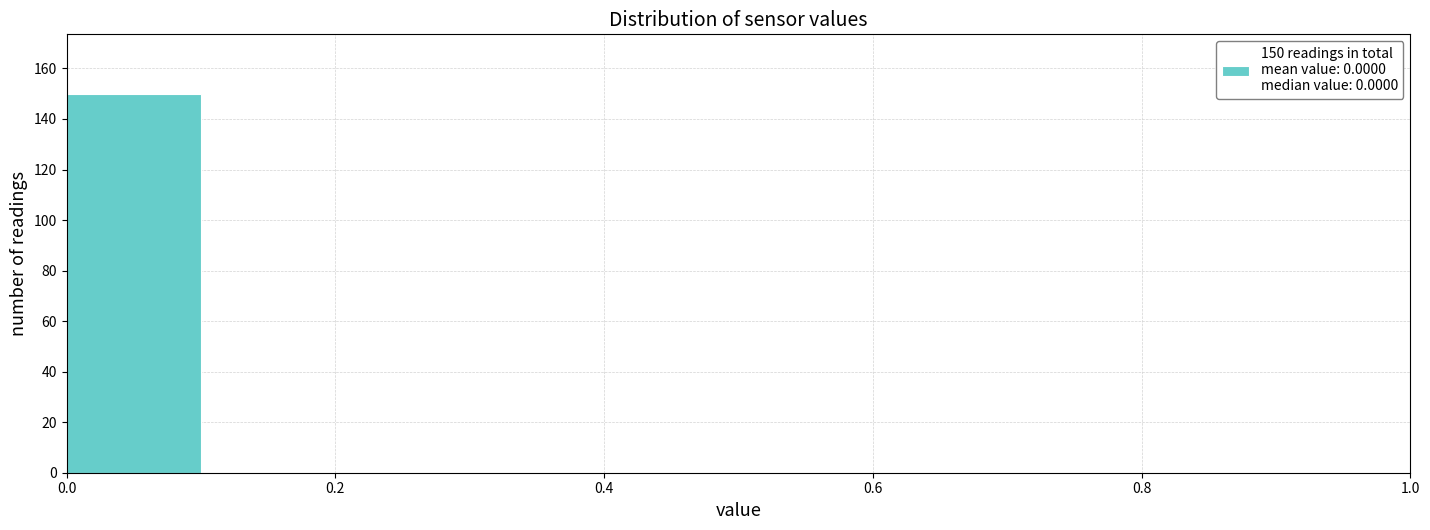

Which range on the x-axis has the tallest bar?

0.0 to 0.1